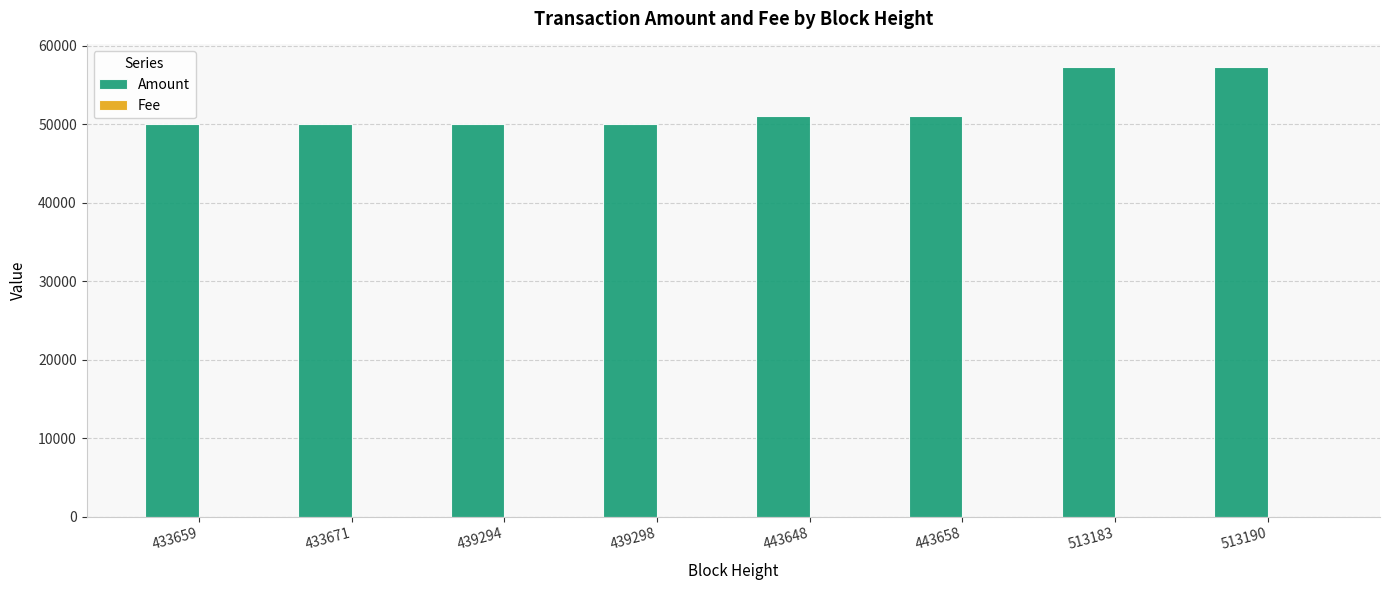

What is the total value across all series at 513183?

57301